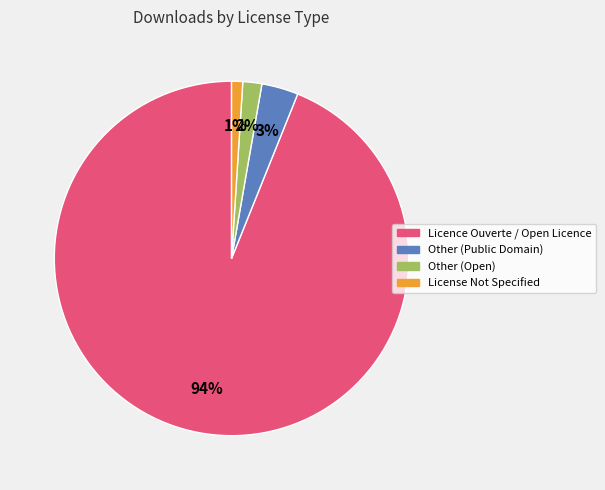

To the nearest percent, what is the difference between the largest and smallest slice percentages?

93%